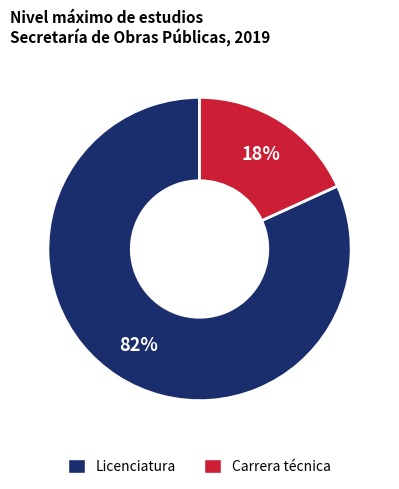

To the nearest percent, what is the average slice percentage?

50%